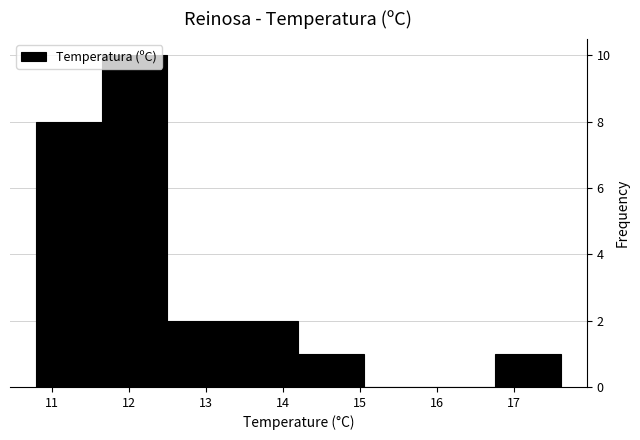

How tall is the bar that spans 14.20 to 15.05 on the x-axis? Neither the bar edges nor the heights are printed on the chart, so give them approximately, as read against the axes.

1